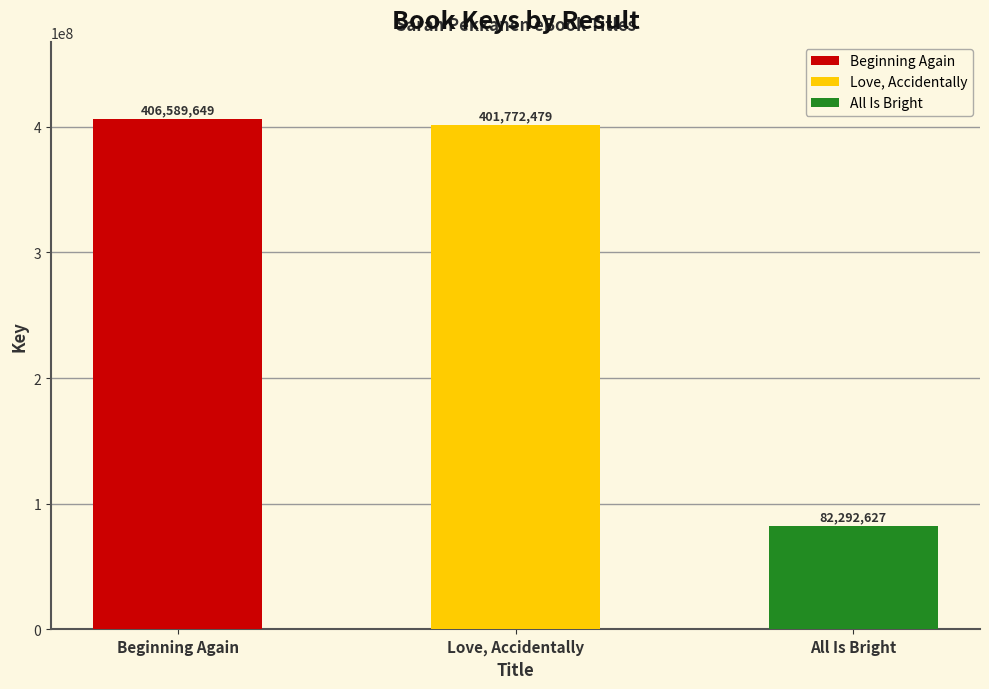

Approximately how many times larger is the value at All Is Bright compared to Love, Accidentally?

0.2